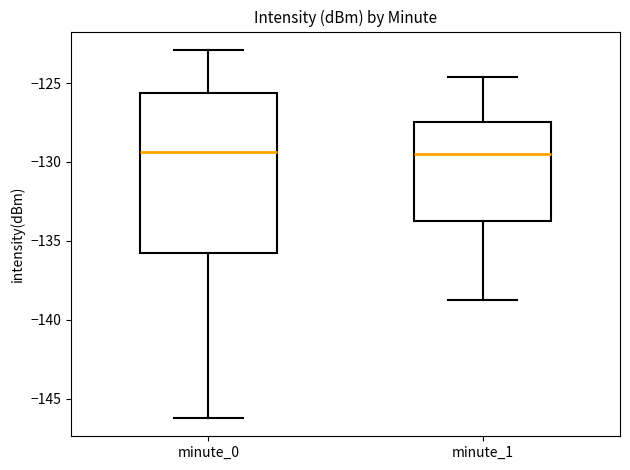

Where is the lower edge of the box for minute_0 on the y-axis? The values are not printed on the chart, so give them approximately, as read against the axis.

-136.0